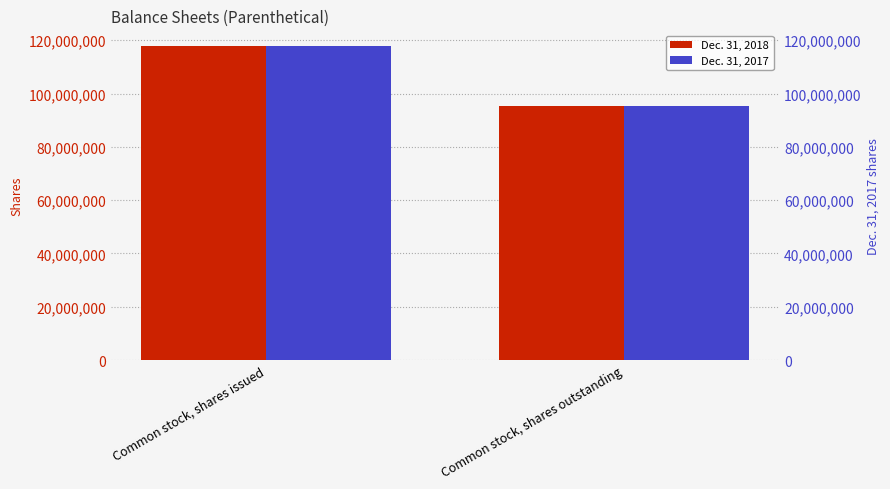

Reading right to left, what are all the values shown in this chart?

Dec. 31, 2018: Common stock, shares outstanding=95393976	Common stock, shares issued=117817319
Dec. 31, 2017: Common stock, shares outstanding=95393976	Common stock, shares issued=117817319